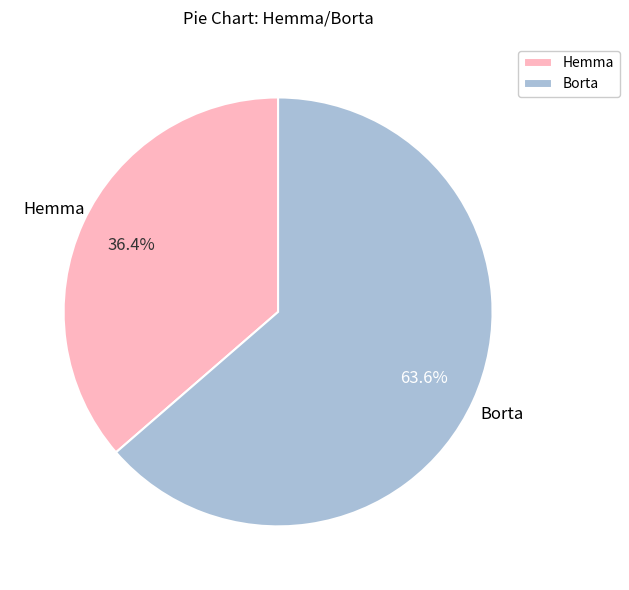

Count the number of slices in the pie.

2